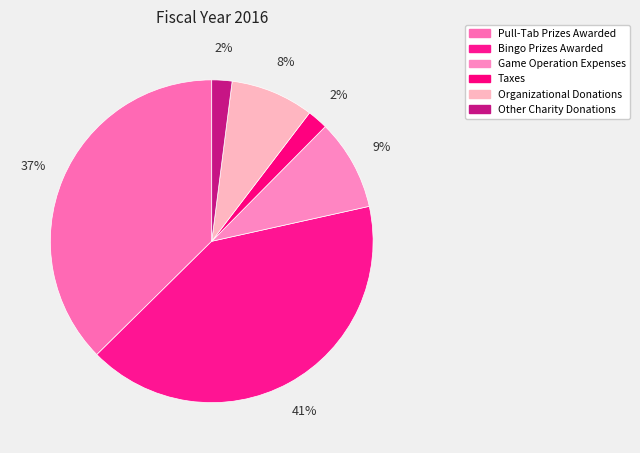

To the nearest percent, what is the average slice percentage?

17%